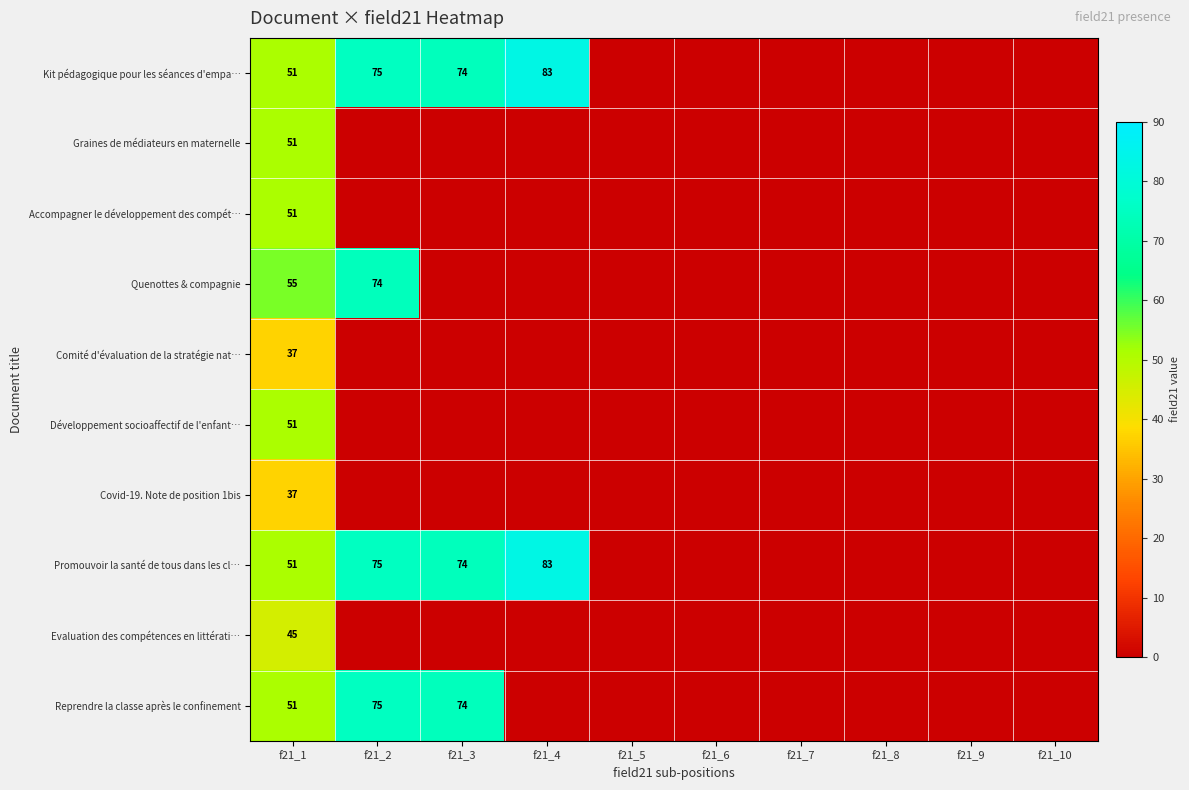

What is the difference between the Reprendre la classe après le confinement values at f21_3 and f21_1?

23